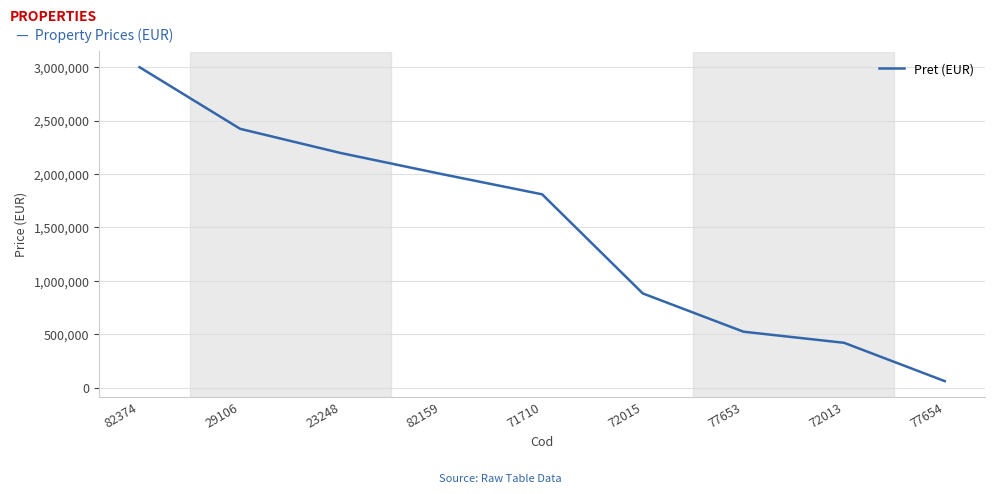

Does the chart display data point markers on the line(s)?

No